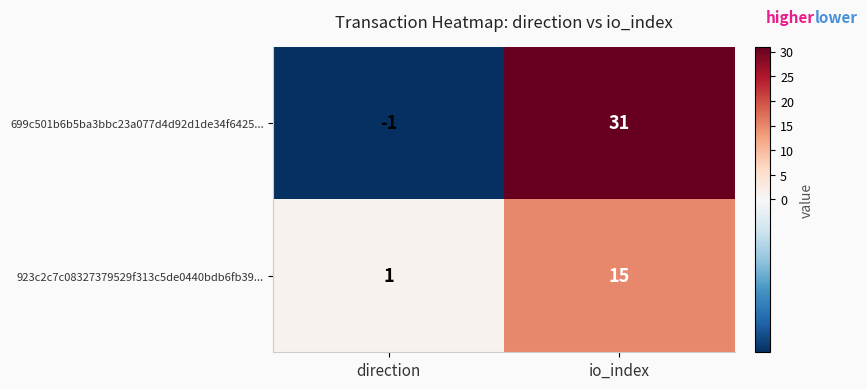

What is the difference between the 699c501b6b5ba3bbc23a077d4d92d1de34f6425... values at direction and io_index?

32